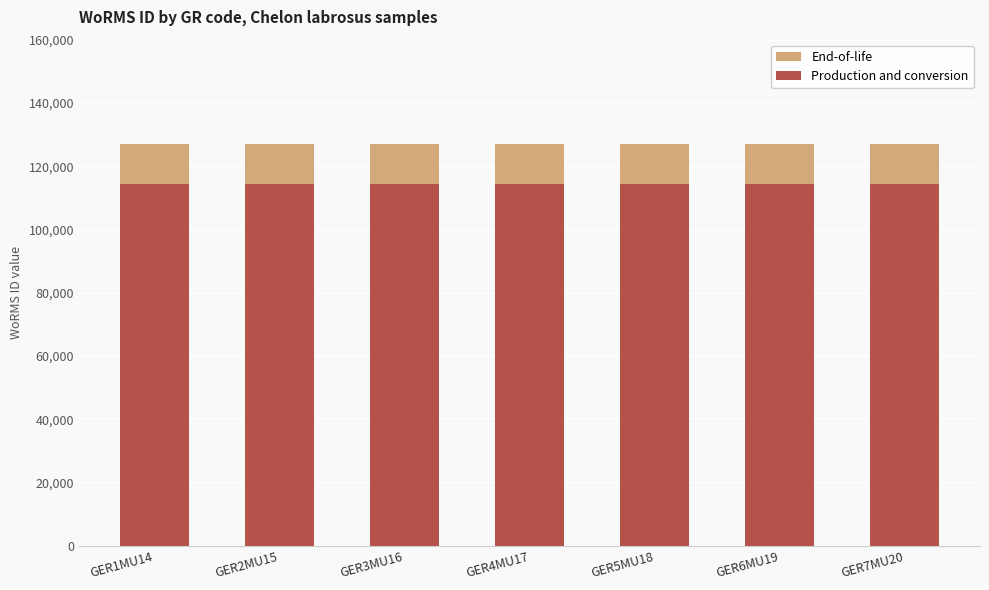

What is the lowest value of the Production and conversion series?

114279.3